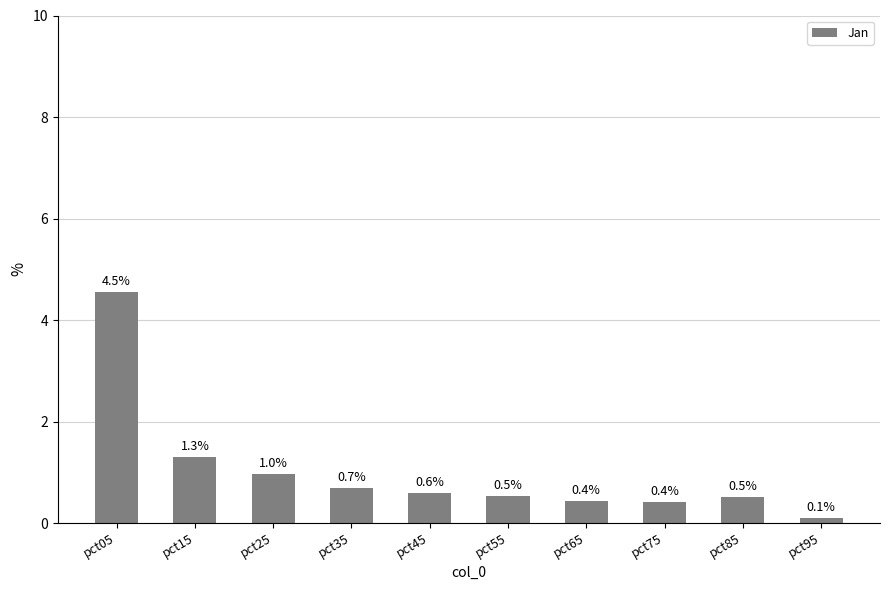

The value at pct05 is 4.5. True or false?

True